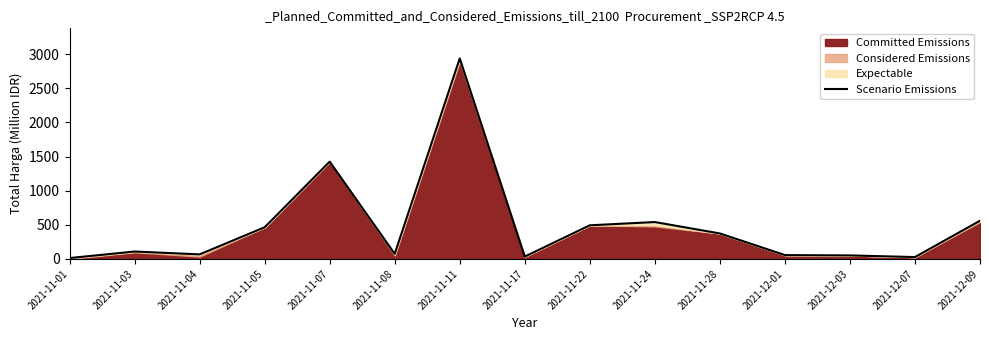

What is the label of the 10th point from the right?

2021-11-08